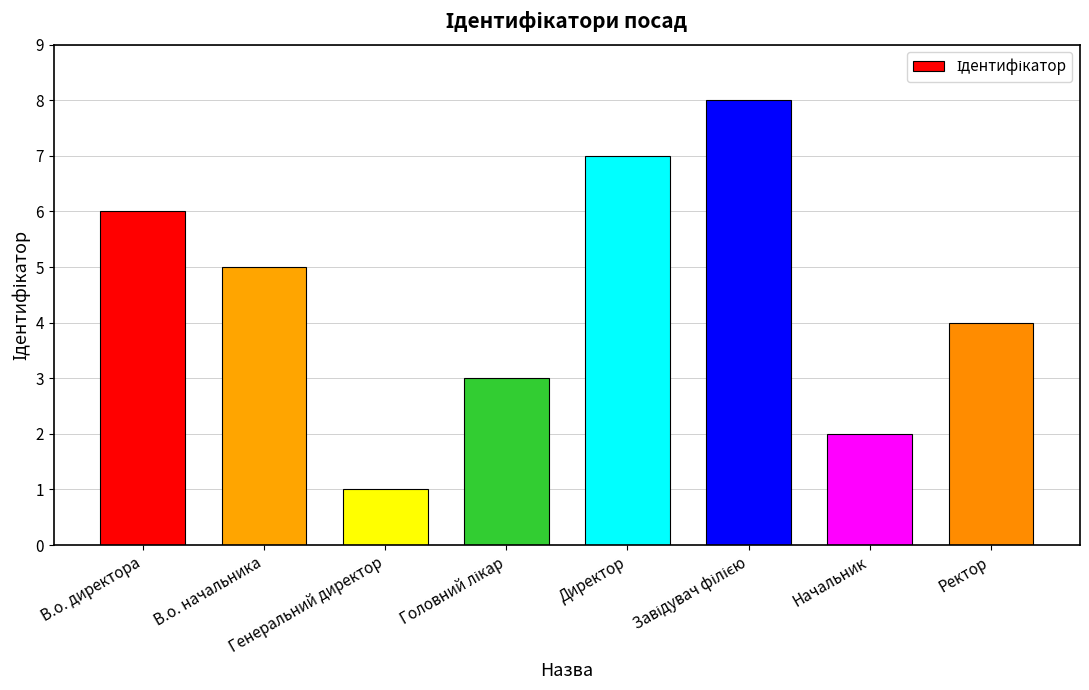

What position from the right is В.о. начальника?

7